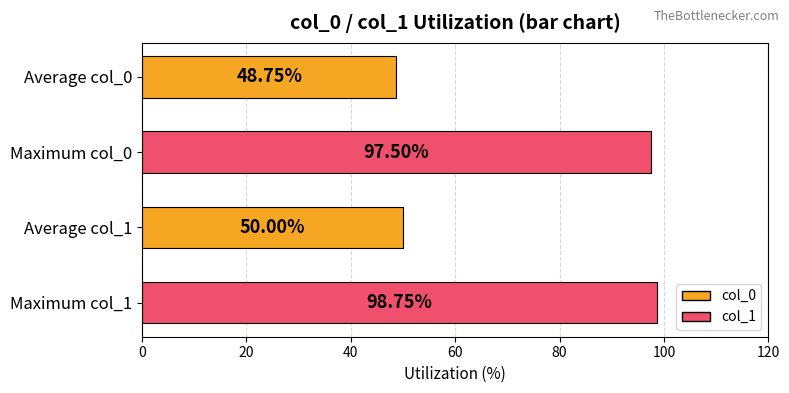

List the labels in order of value, largest first.

Maximum col_1, Maximum col_0, Average col_1, Average col_0